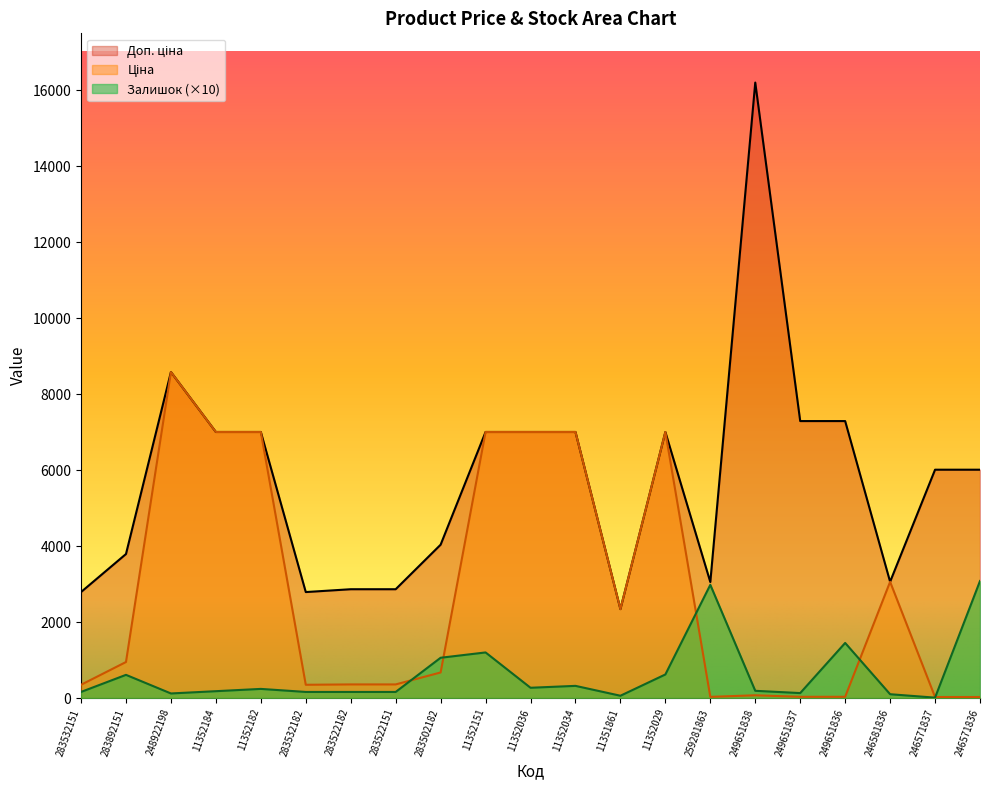

Which category has the highest value across all series?

249651838